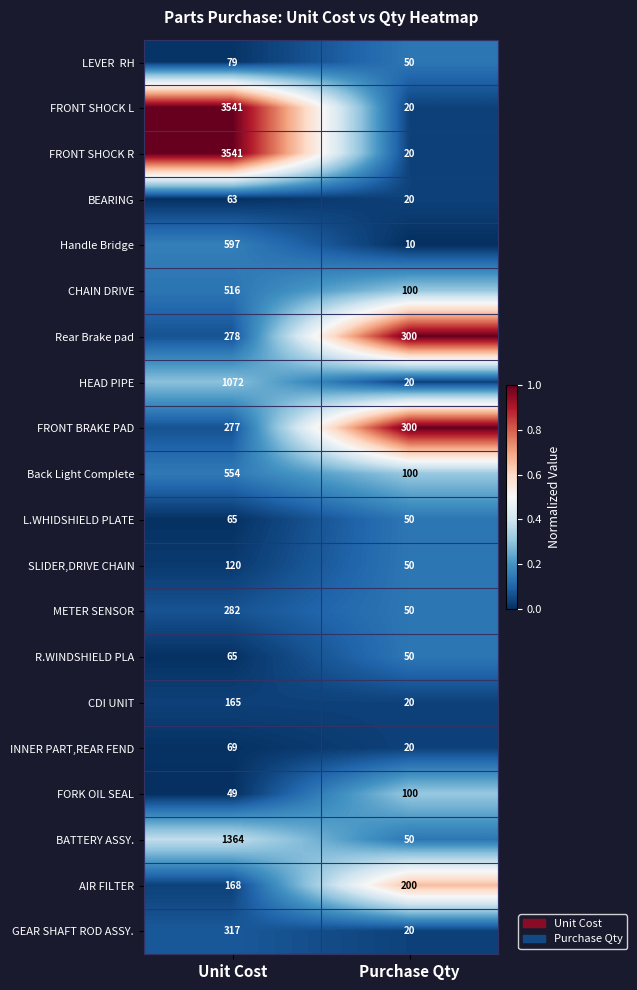

What is the spread (max minus min) of values at Unit Cost?

3492